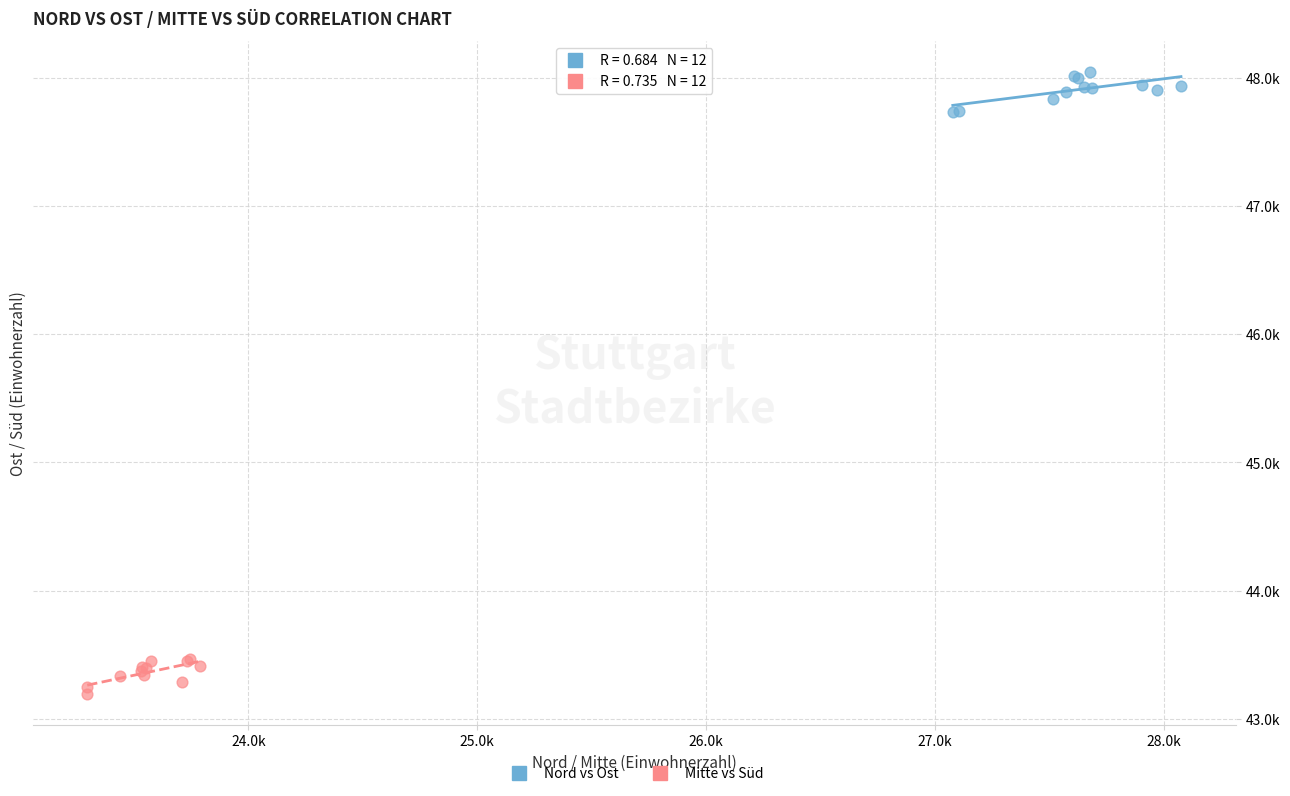

Which series reaches the maximum Y coordinate?

Nord vs Ost